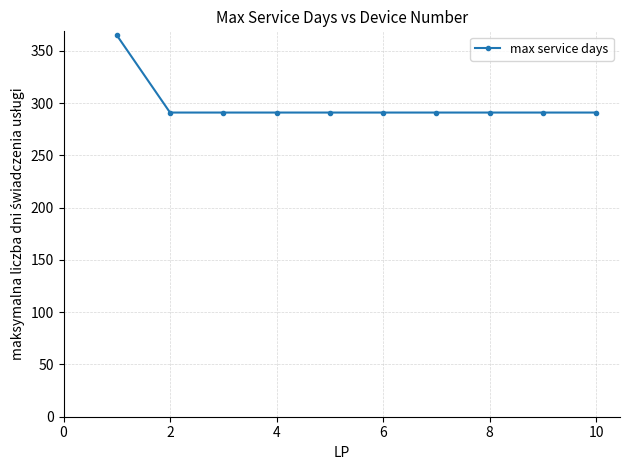

What is the sum of all values?

2984